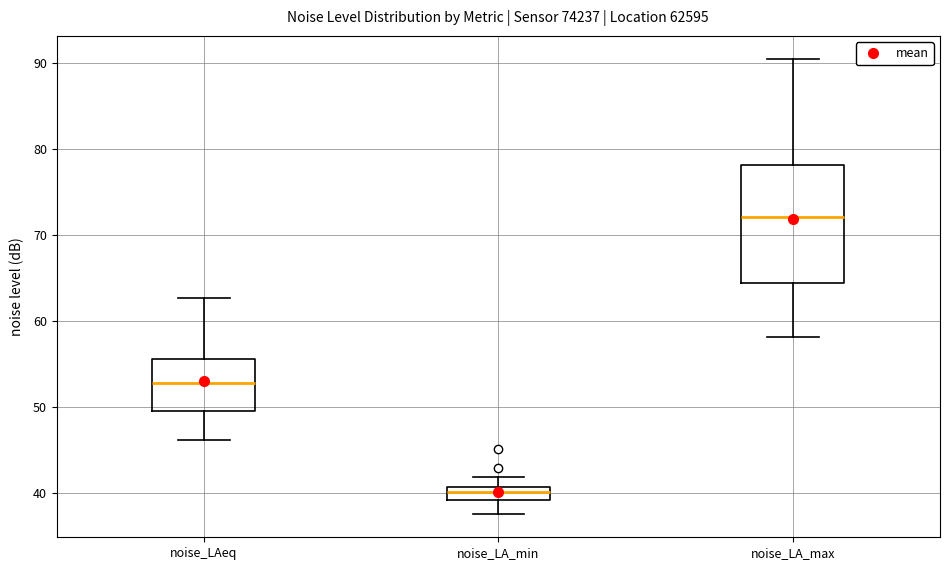

Where does the lower whisker of the box for noise_LA_max end on the y-axis? The values are not printed on the chart, so give them approximately, as read against the axis.

58